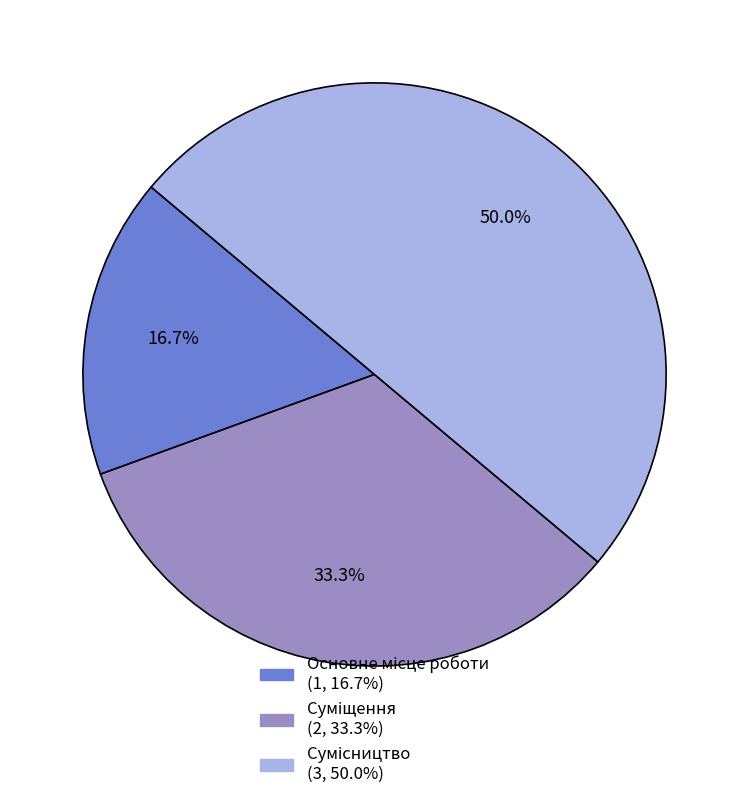

To the nearest percent, what is the average slice percentage?

33%